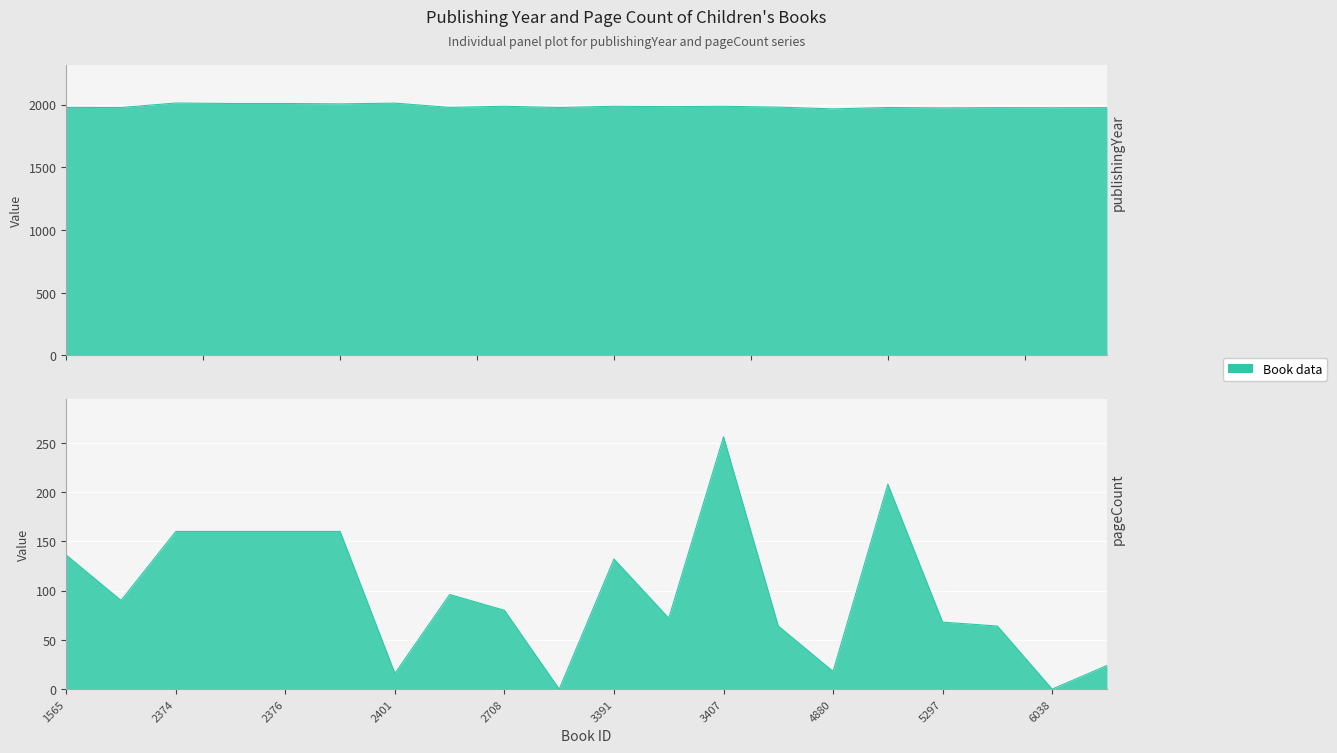

Rank the series at 2960 from lowest to highest value.

pageCount, publishingYear